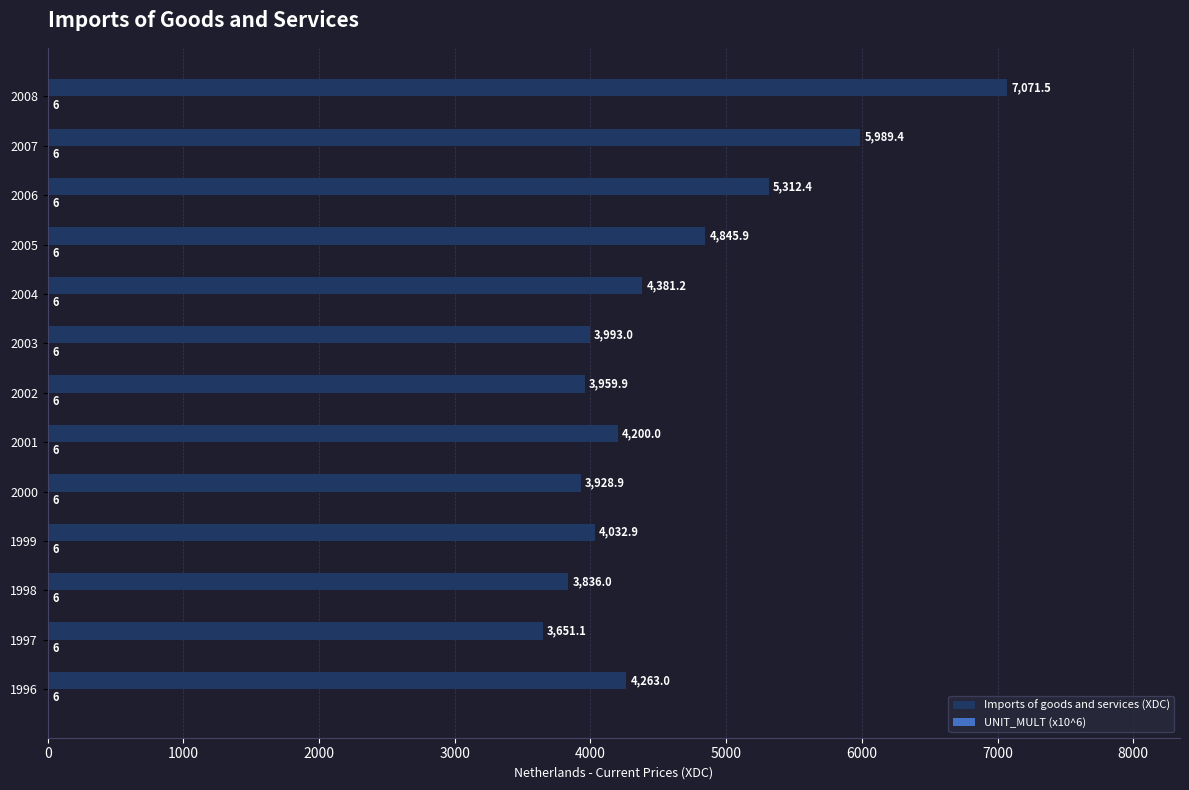

What is the sum of all Imports of goods and services (XDC) values?

59465.2